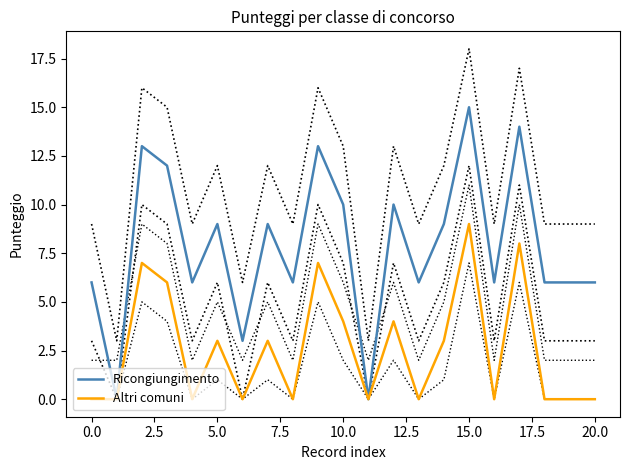

True or false: Ricongiungimento and Altri comuni cross at least once.

False